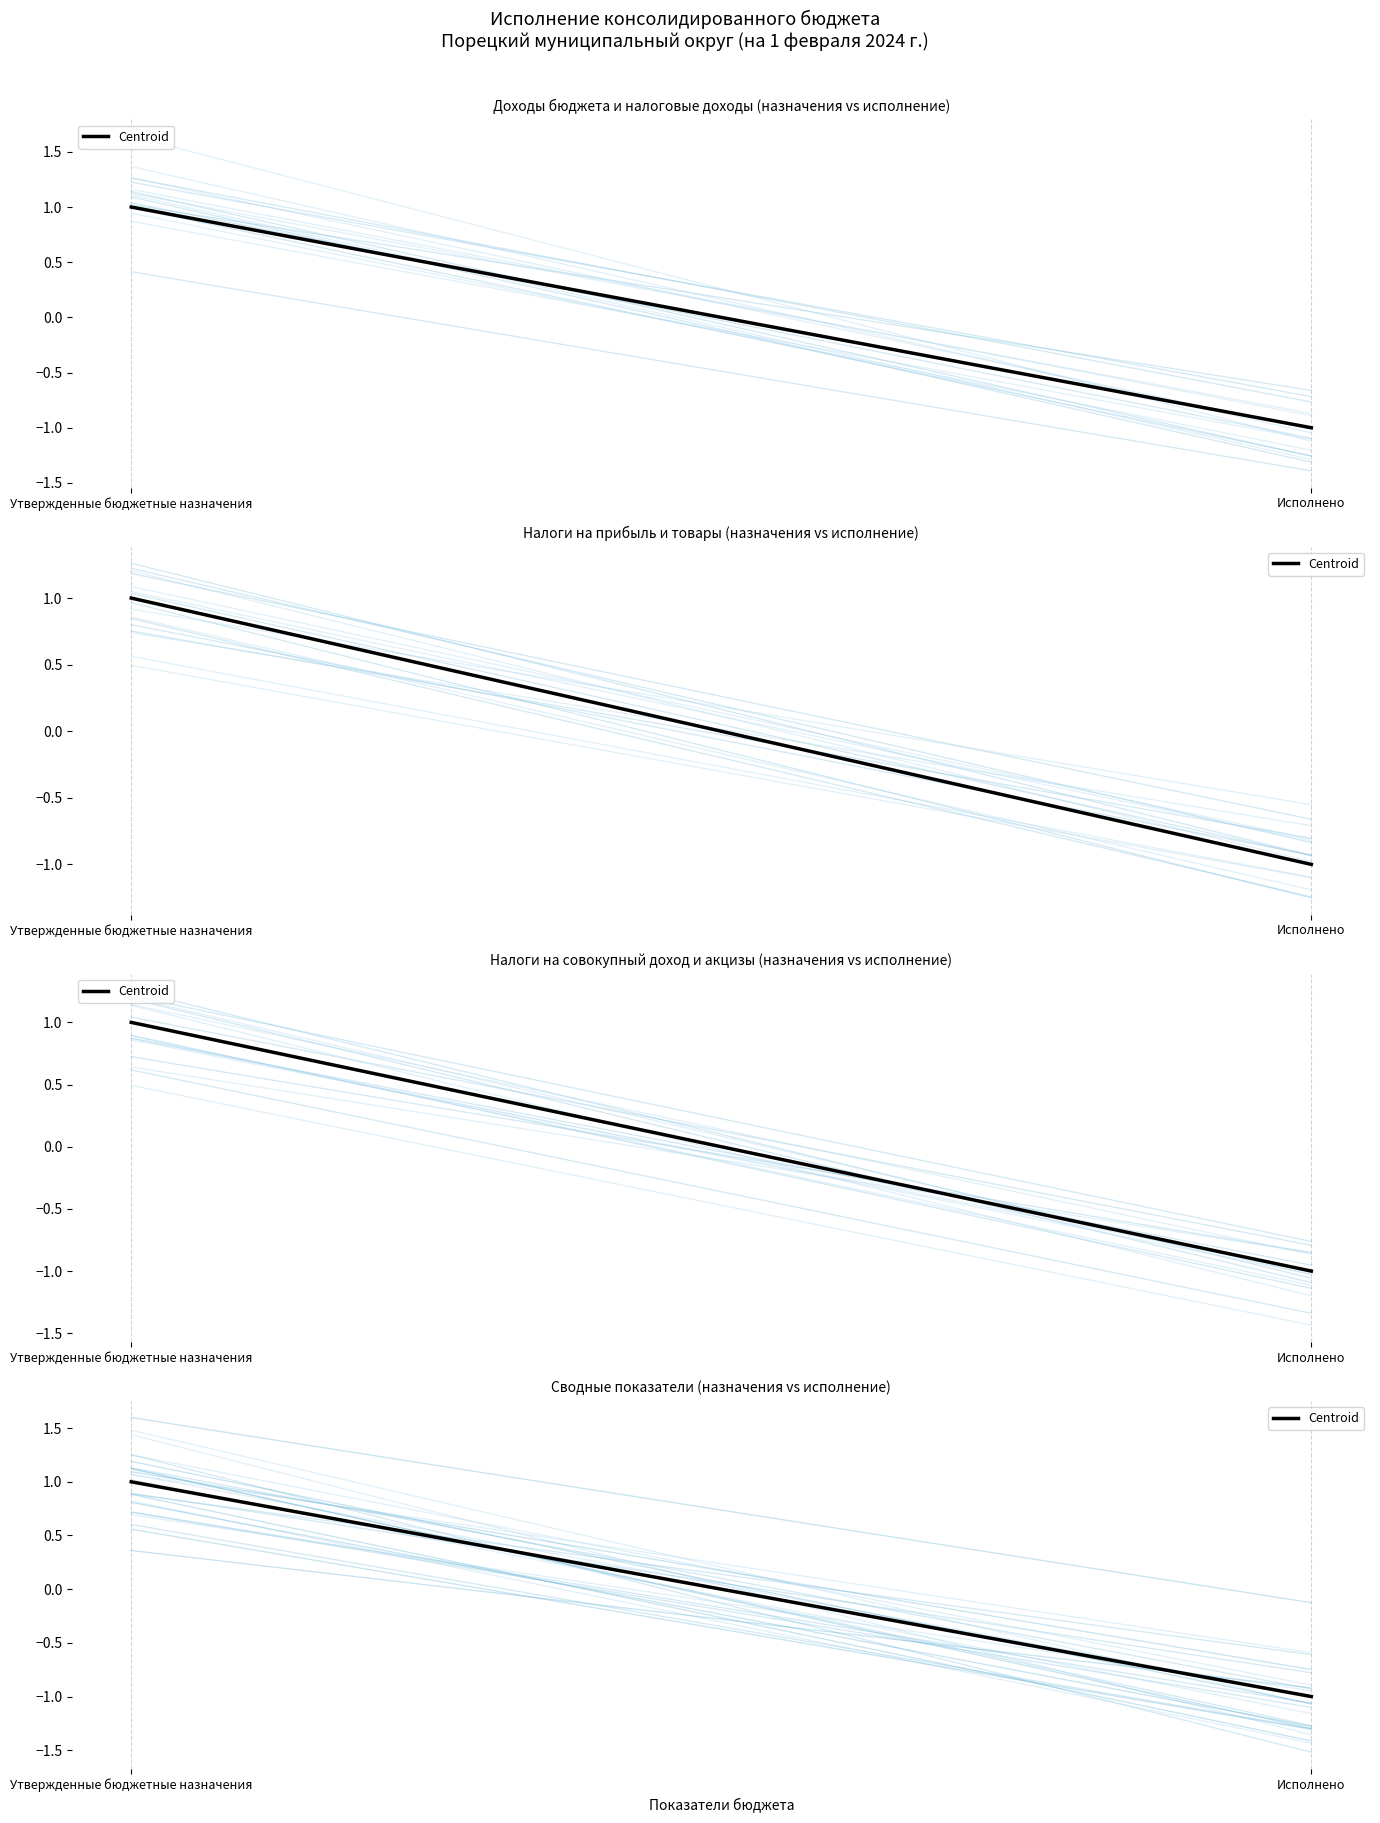

The value at Исполнено is -1. True or false?

True